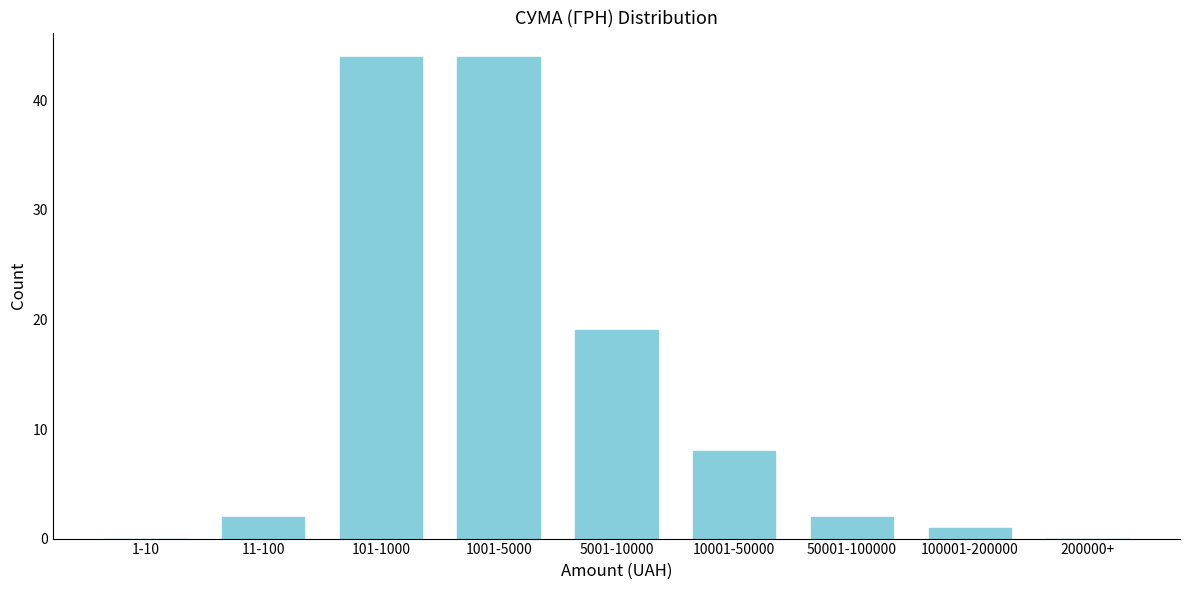

Reading left to right, transcribe all the data shown in this chart.

1-10=0	11-100=2	101-1000=44	1001-5000=44	5001-10000=19	10001-50000=8	50001-100000=2	100001-200000=1	200000+=0